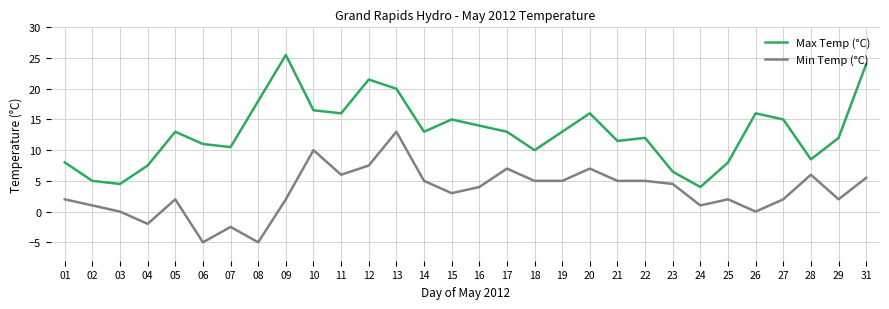

Rank the series at 29 from lowest to highest value.

Min Temp (°C), Max Temp (°C)